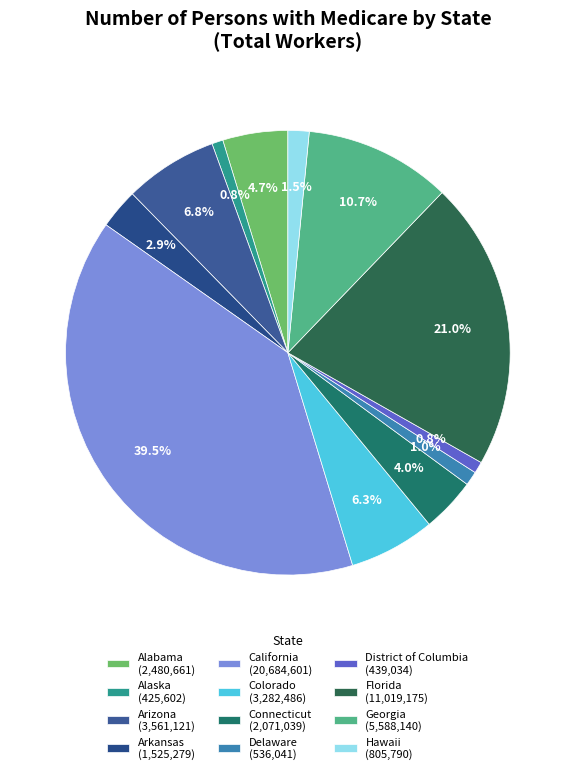

To the nearest percent, what portion does Arkansas represent?

3%